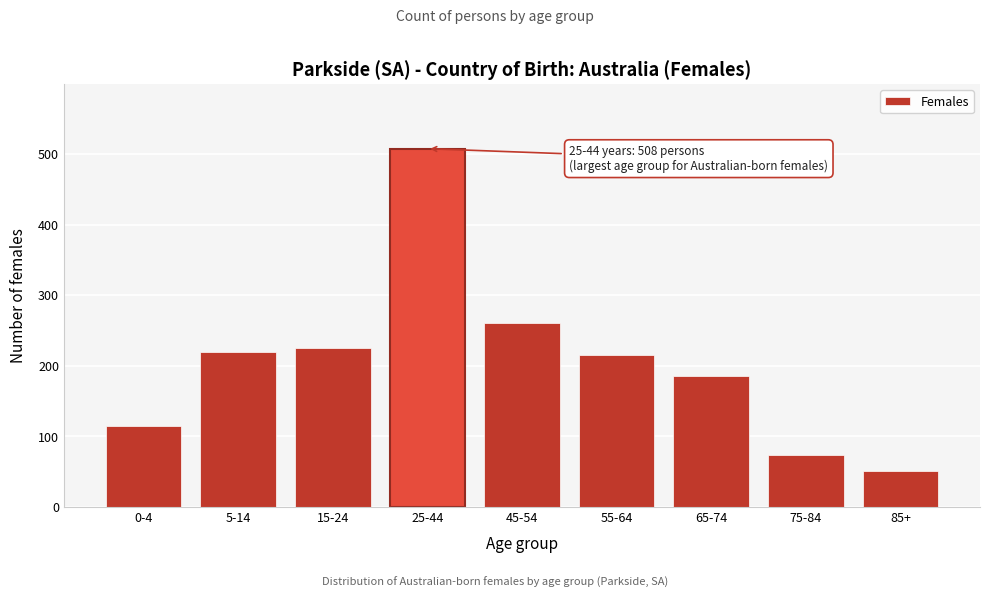

Reading left to right, transcribe all the data shown in this chart.

0-4=115	5-14=219	15-24=225	25-44=508	45-54=261	55-64=215	65-74=185	75-84=74	85+=51